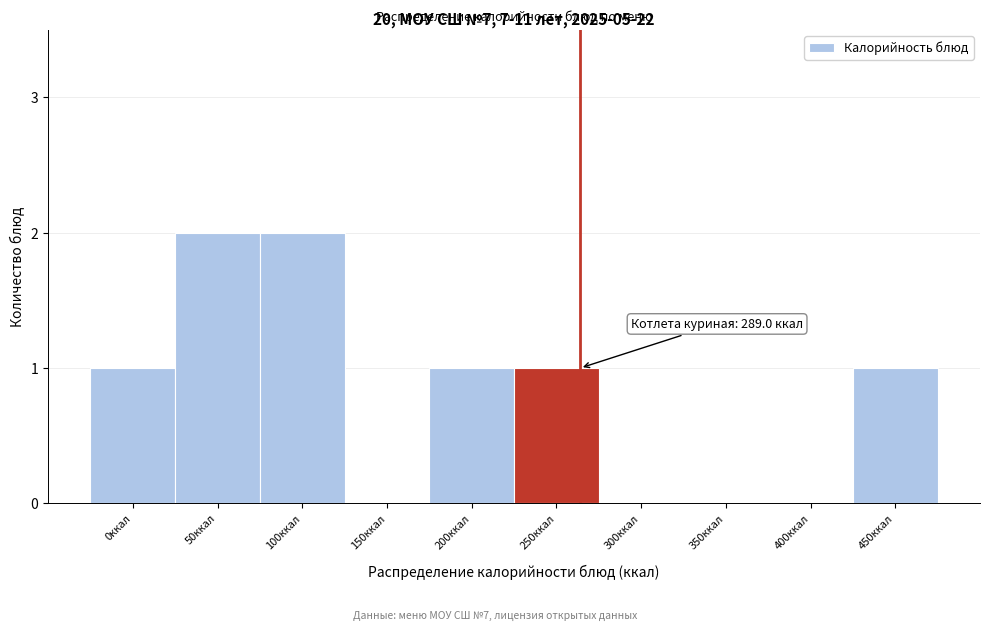

Reading left to right, transcribe all the data shown in this chart.

0ккал=1	50ккал=2	100ккал=2	150ккал=0	200ккал=1	250ккал=1	300ккал=0	350ккал=0	400ккал=0	450ккал=1